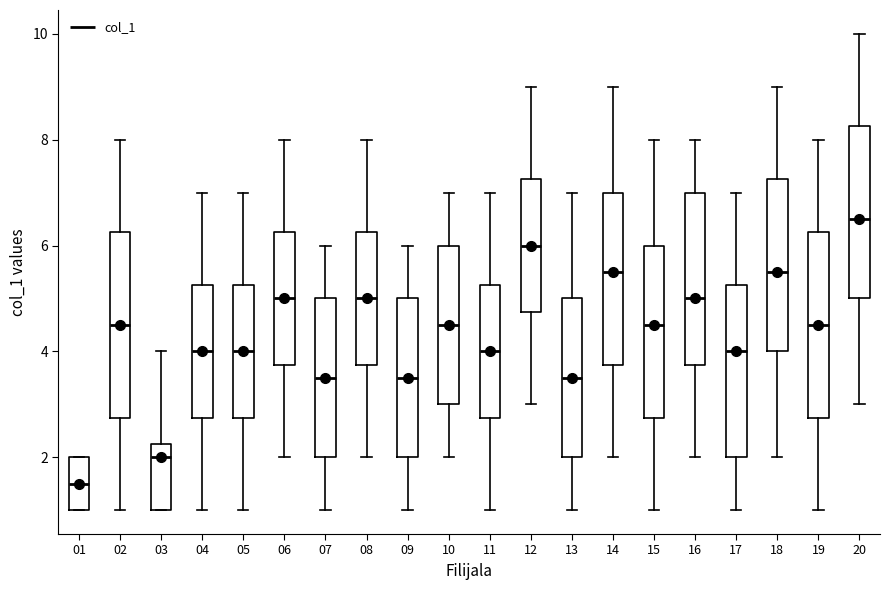

Where is the upper edge of the box at x = 19 on the y-axis? The values are not printed on the chart, so give them approximately, as read against the axis.

6.2